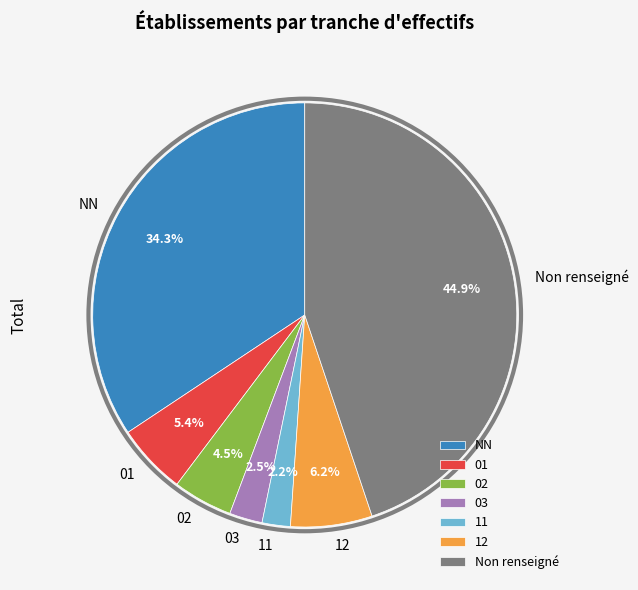

True or false: NN accounts for 26% of the total.

False